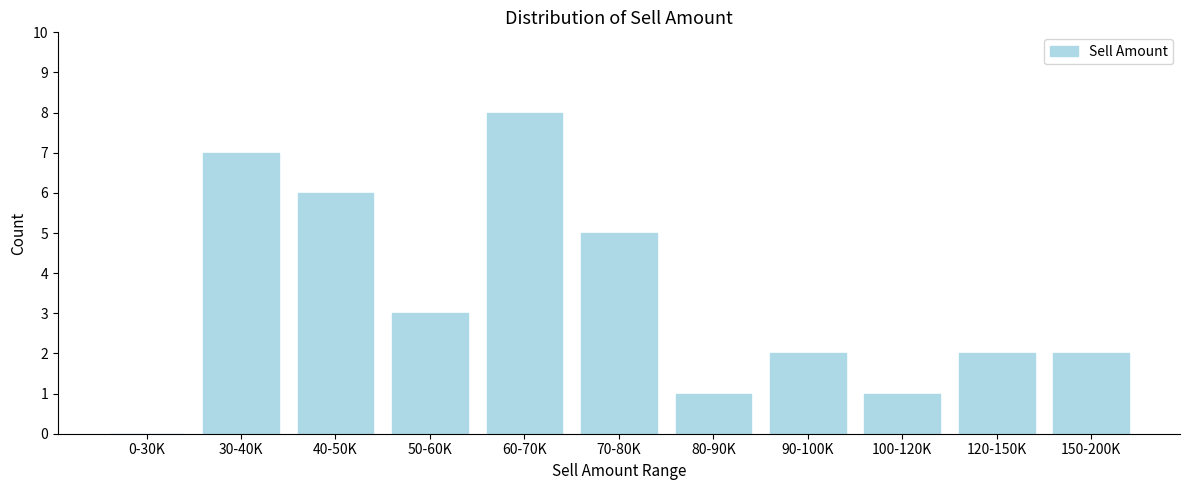

Reading left to right, extract all data points from this chart.

0-30K=0	30-40K=7	40-50K=6	50-60K=3	60-70K=8	70-80K=5	80-90K=1	90-100K=2	100-120K=1	120-150K=2	150-200K=2